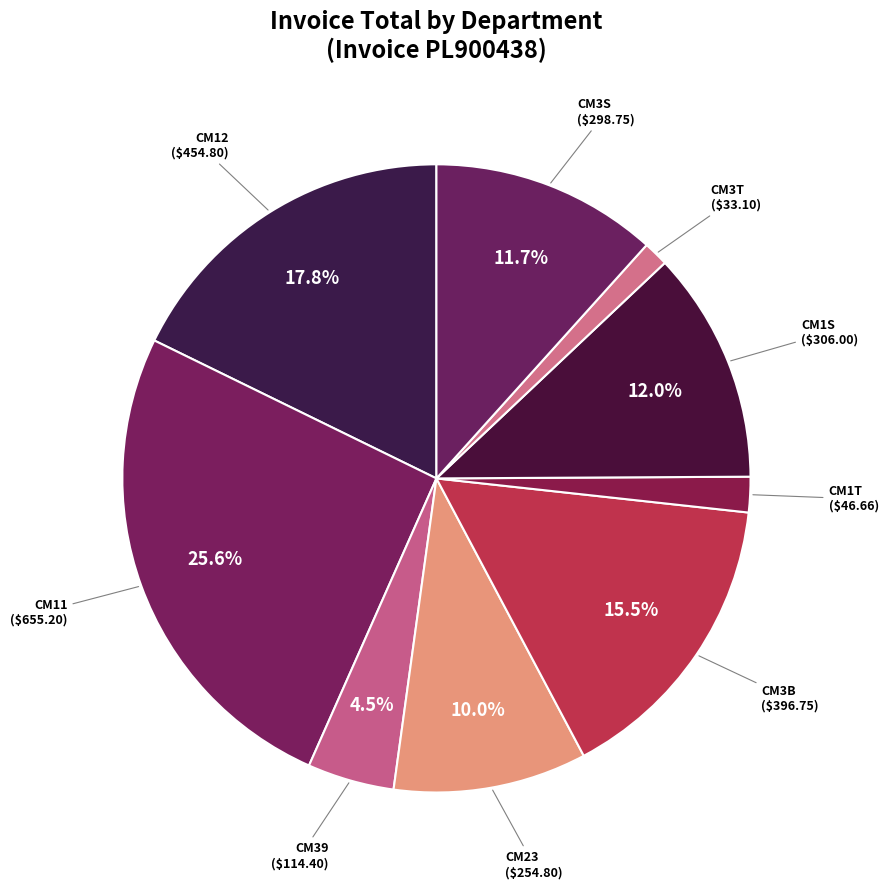

What is the total percentage of CM1S and CM11?

37.5%